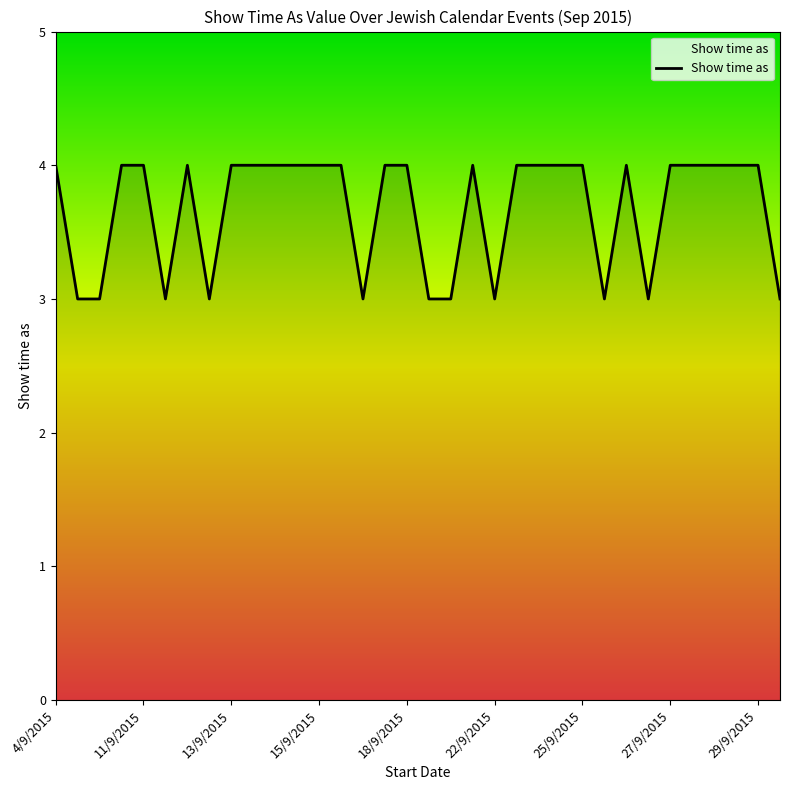

What is the maximum value shown in the chart?

4